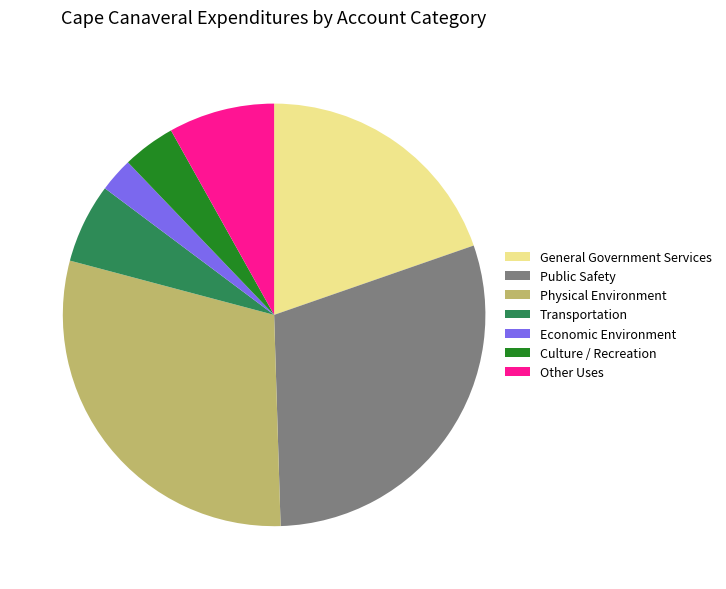

Between Economic Environment and Transportation, which is larger?

Transportation